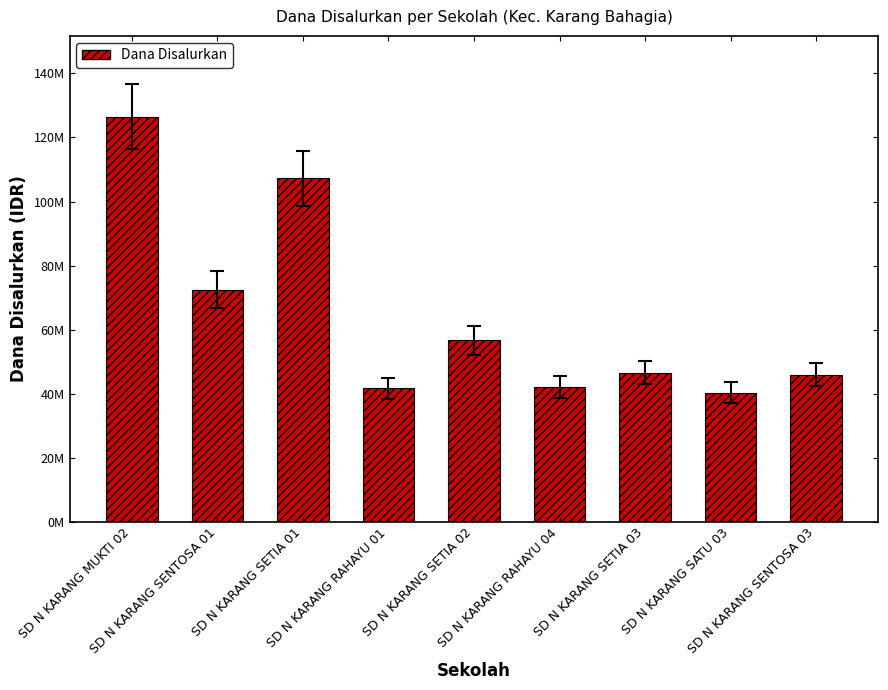

List the labels in order of value, largest first.

SD N KARANG MUKTI 02, SD N KARANG SETIA 01, SD N KARANG SENTOSA 01, SD N KARANG SETIA 02, SD N KARANG SETIA 03, SD N KARANG SENTOSA 03, SD N KARANG RAHAYU 04, SD N KARANG RAHAYU 01, SD N KARANG SATU 03